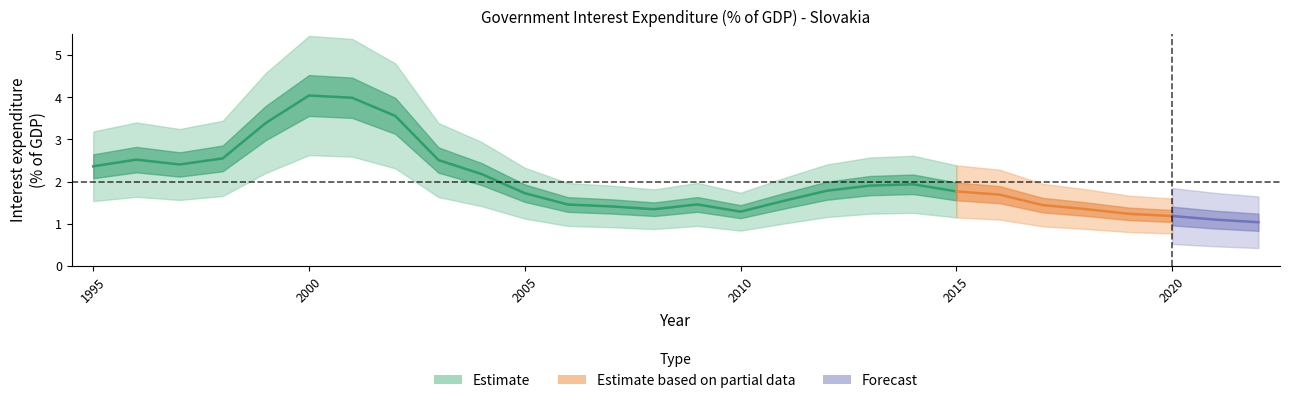

Where is the first local maximum?

1996